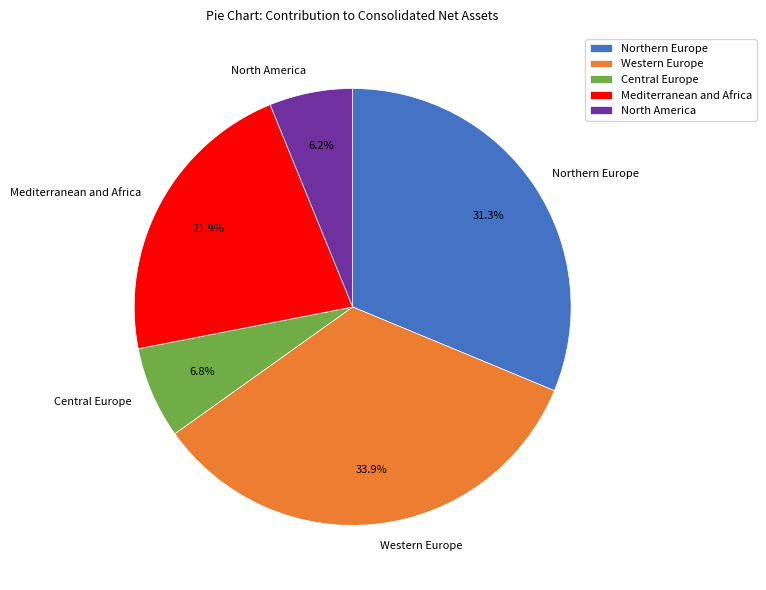

How many slices are in this pie chart?

5